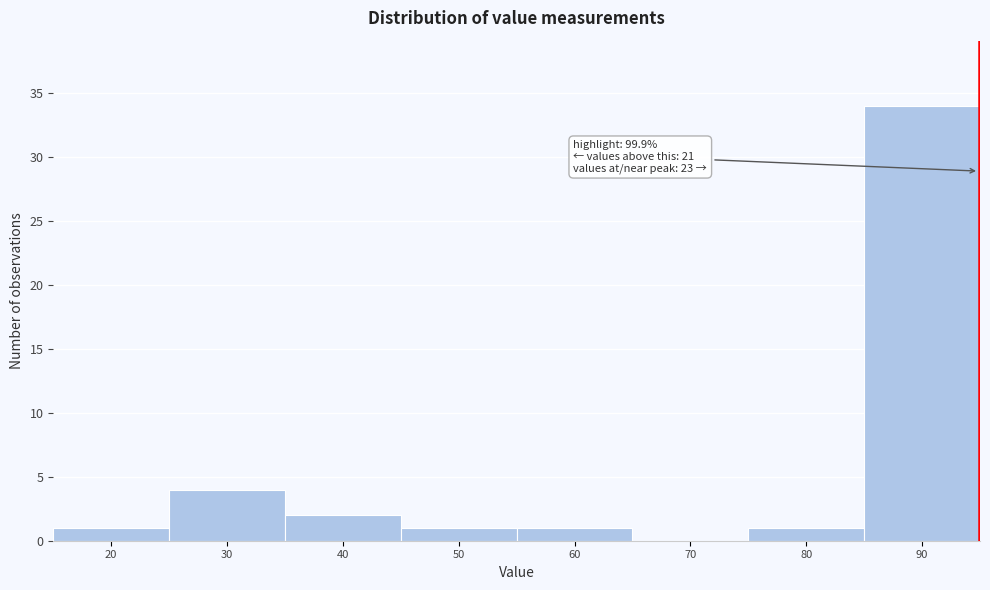

Reading left to right, transcribe all the data shown in this chart.

20=1	30=4	40=2	50=1	60=1	70=0	80=1	90=34